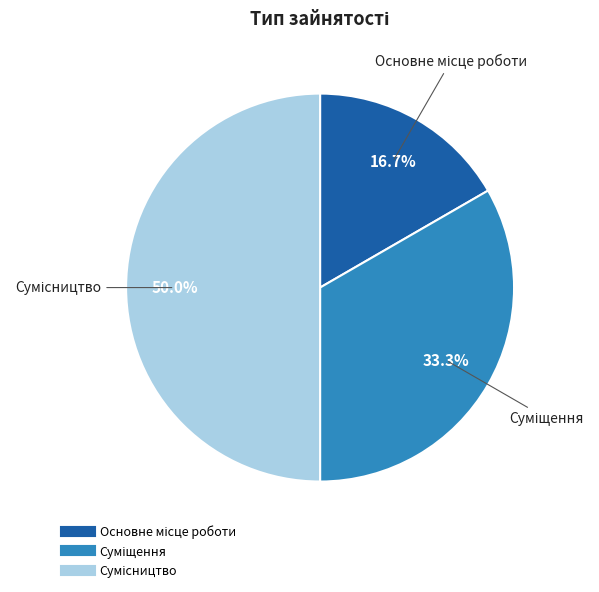

What is the change in value from Суміщення to Сумісництво?

+1